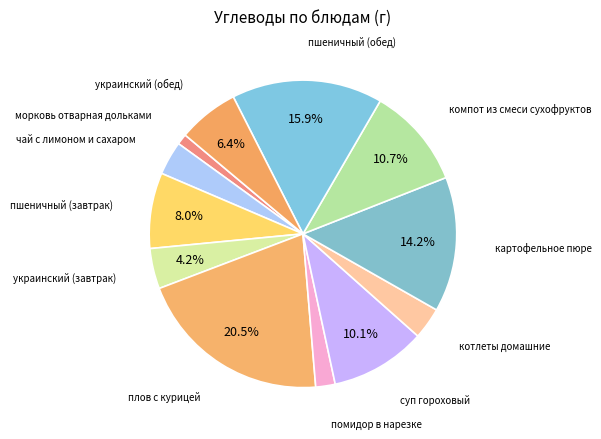

Count the number of slices in the pie.

12